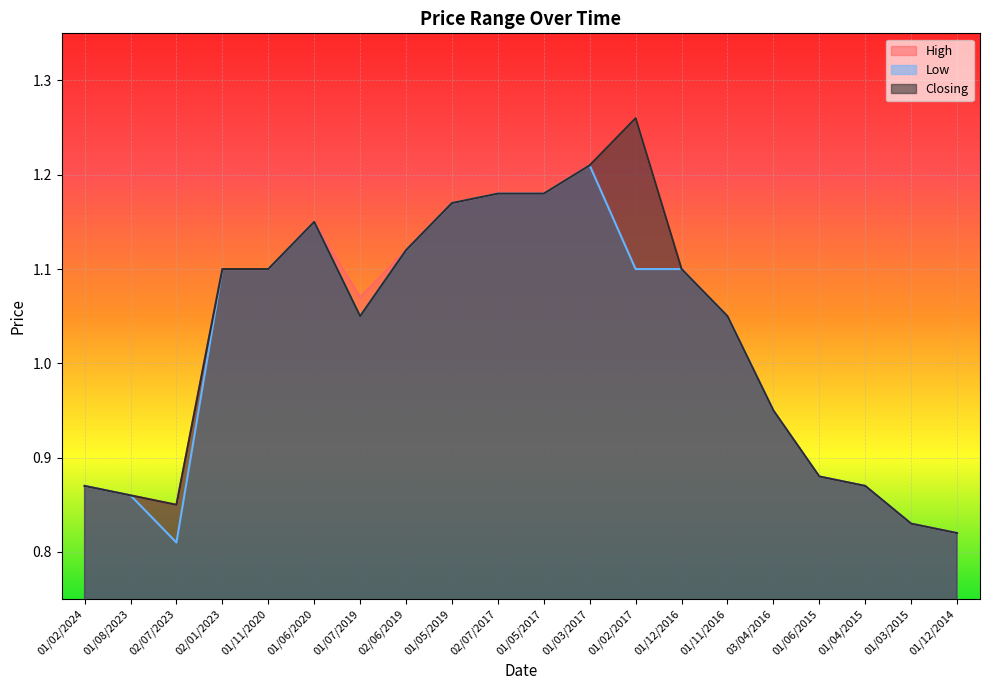

Rank the categories by Closing value from highest to lowest.

01/02/2017, 01/03/2017, 02/07/2017, 01/05/2017, 01/05/2019, 01/06/2020, 02/06/2019, 02/01/2023, 01/11/2020, 01/12/2016, 01/07/2019, 01/11/2016, 03/04/2016, 01/06/2015, 01/02/2024, 01/04/2015, 01/08/2023, 02/07/2023, 01/03/2015, 01/12/2014